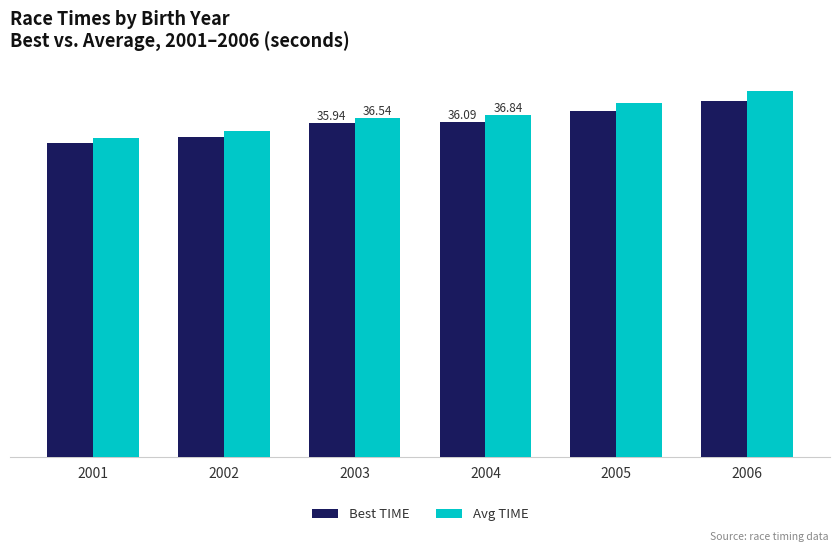

What are all the series names shown in the legend?

Best TIME, Avg TIME